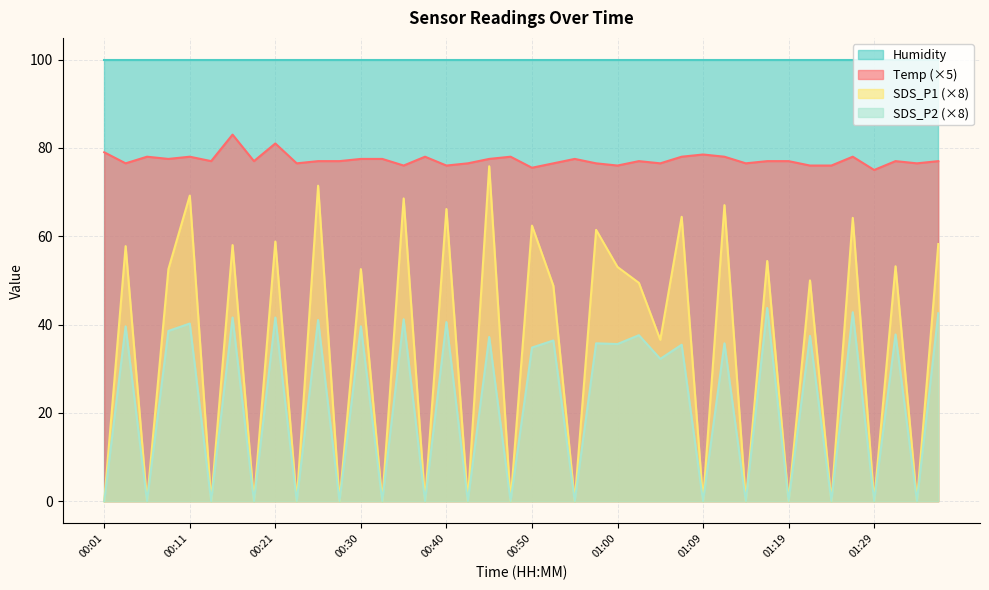

Which series has the largest total across all categories?

Humidity